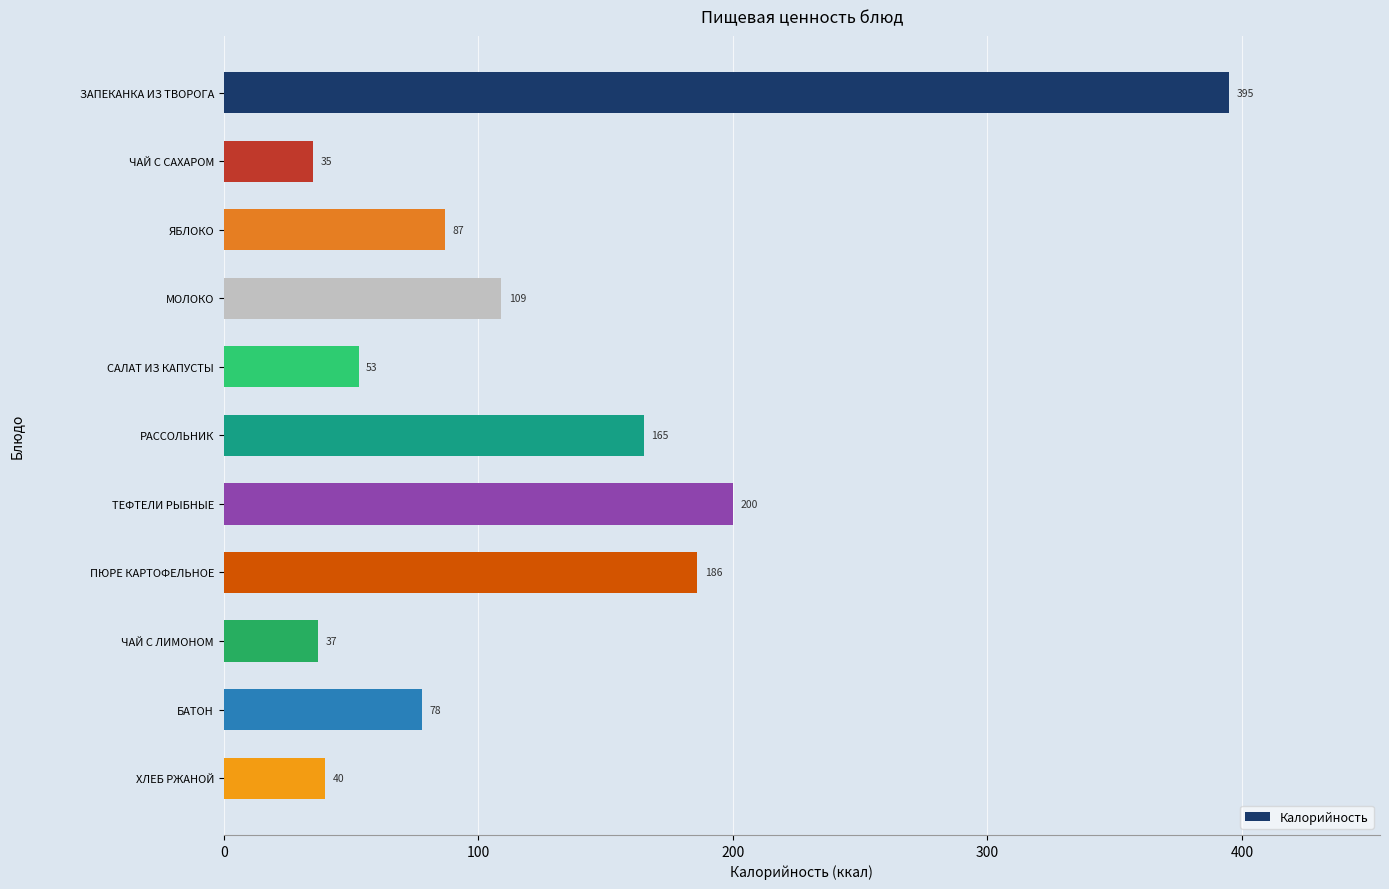

What is the label of the 5th bar from the bottom?

ТЕФТЕЛИ РЫБНЫЕ